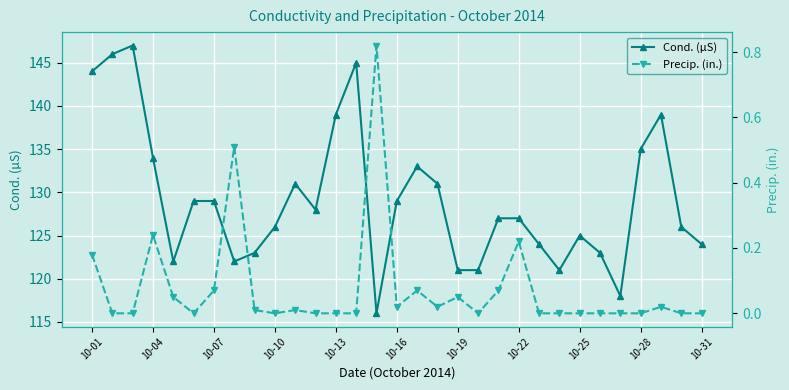

True or false: Cond. (µS) has more than 2 points higher than both neighbors.

True